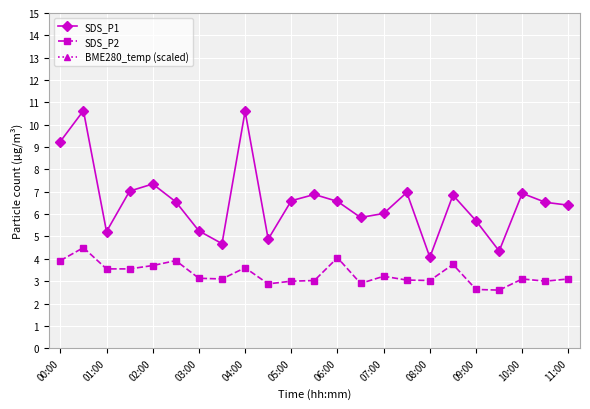

Reading left to right, what are all the values shown in this chart?

SDS_P1: 9.2	10.6	5.2	7.0	7.3	6.5	5.2	4.7	10.6	4.9	6.6	6.9	6.6	5.8	6.0	7.0	4.1	6.8	5.7	4.3	6.9	6.5	6.4
SDS_P2: 3.9	4.5	3.5	3.5	3.7	3.9	3.1	3.1	3.6	2.9	3.0	3.0	4.0	2.9	3.2	3.0	3.0	3.8	2.6	2.6	3.1	3.0	3.1
BME280_temp (scaled): 25.2	25.8	26.3	25.5	25.0	26.3	26.3	25.6	25.4	25.8	25.3	26.5	26.0	24.8	26.7	27.0	25.9	27.1	26.5	26.6	27.4	26.3	26.9